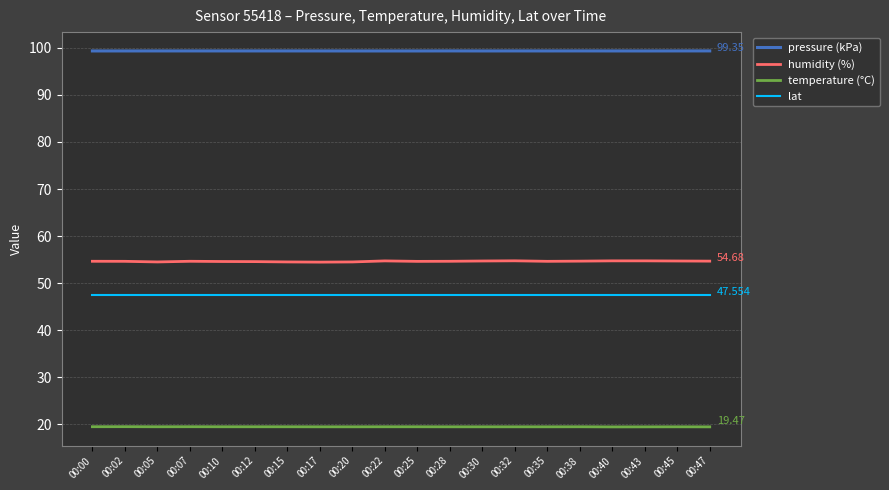

True or false: pressure (kPa) and lat intersect in this chart.

False